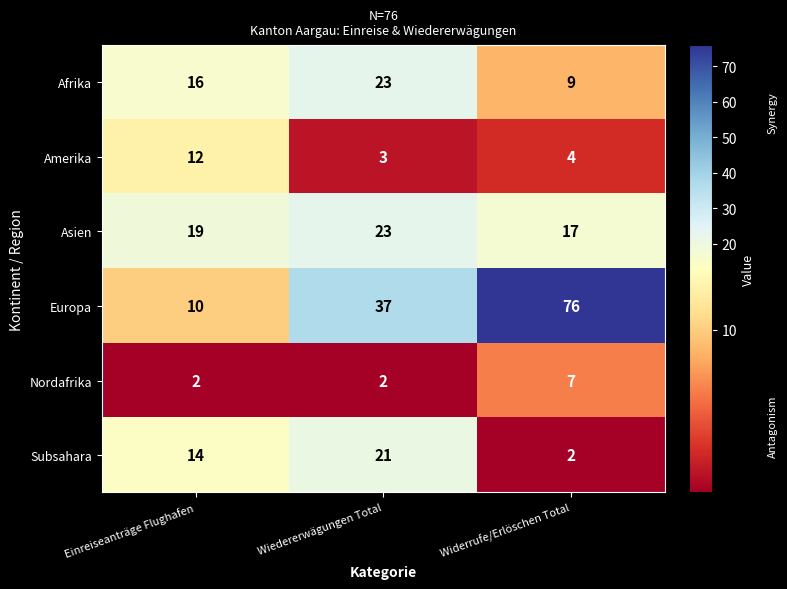

Between Wiedererwägungen Total and Widerrufe/Erlöschen Total, which series saw the biggest shift?

Europa